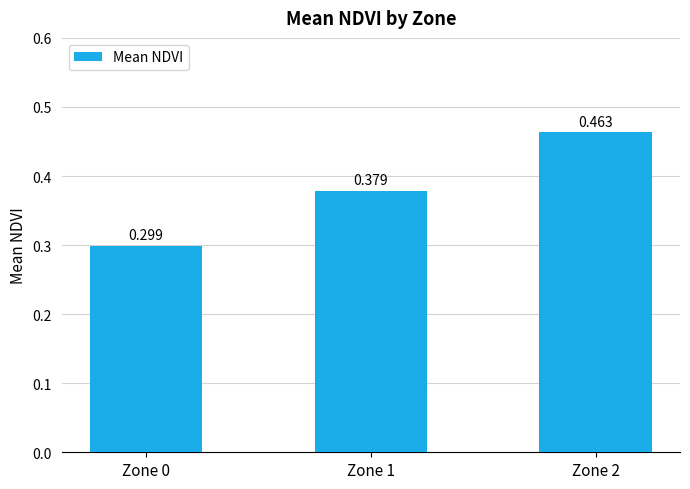

What is the change in value from Zone 1 to Zone 2?

+0.1